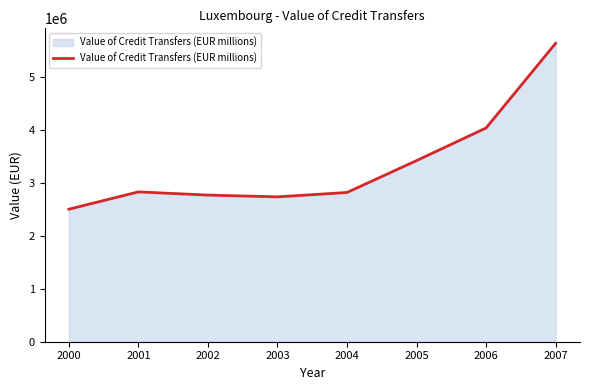

Which category has the highest value across all series?

2007